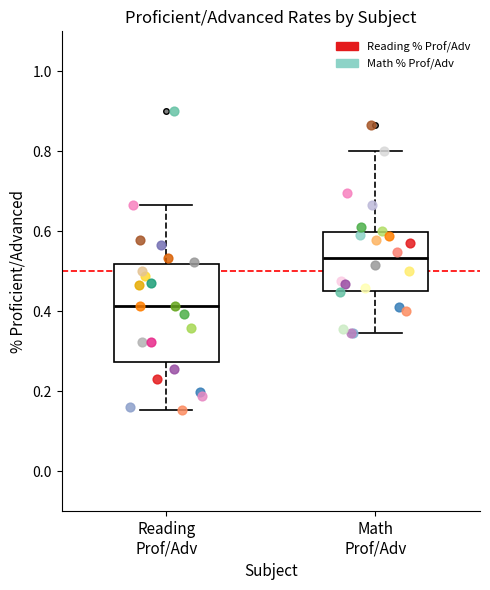

Reading left to right, transcribe this box plot: for each box, give where its median line is, the range the box spans, and where its two whiskers end, as read against the y-axis. The values are not printed on the chart, so give them approximately, as read against the axis.

Reading Prof/Adv: median 0.42, box 0.28 to 0.52, whiskers 0.16 to 0.66
Math Prof/Adv: median 0.54, box 0.46 to 0.60, whiskers 0.34 to 0.80